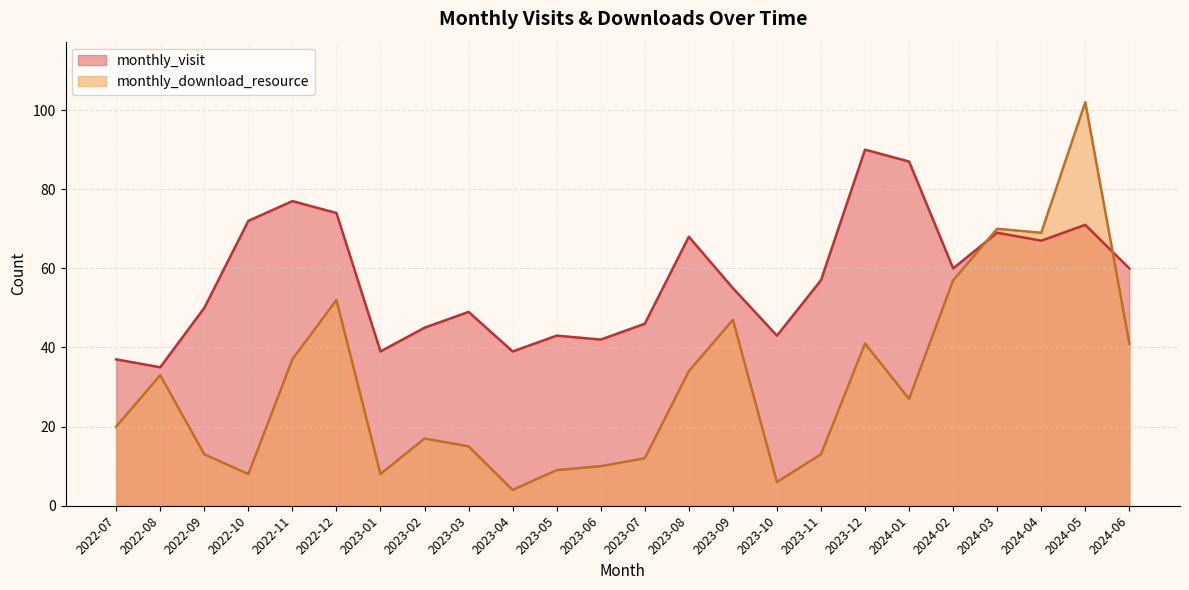

What is the difference between the maximum and minimum values in the monthly_download_resource series?

98